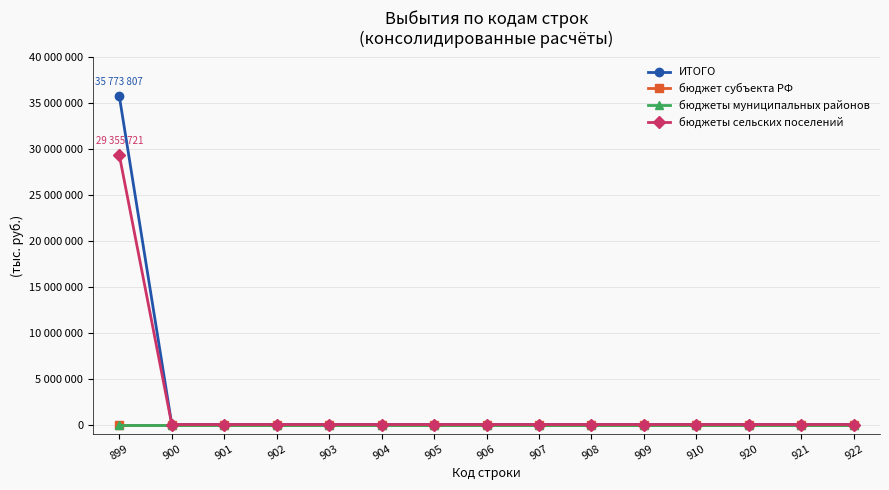

Reading left to right, extract all data points from this chart.

ИТОГО: 35773807	0	0	0	0	0	0	0	0	0	0	0	0	0	0
бюджет субъекта РФ: 0	0	0	0	0	0	0	0	0	0	0	0	0	0	0
бюджеты муниципальных районов: 0	0	0	0	0	0	0	0	0	0	0	0	0	0	0
бюджеты сельских поселений: 29355721	0	0	0	0	0	0	0	0	0	0	0	0	0	0